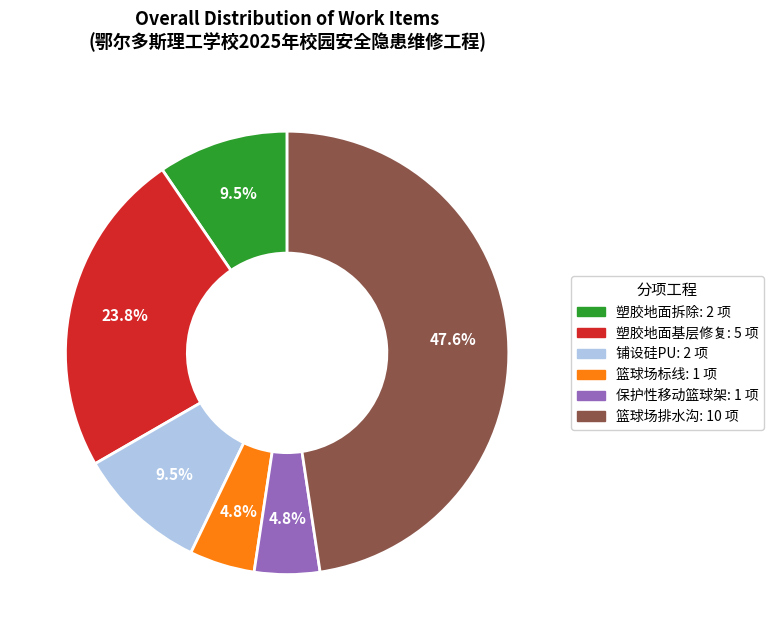

Between 塑胶地面拆除 and 篮球场排水沟, which is larger?

篮球场排水沟